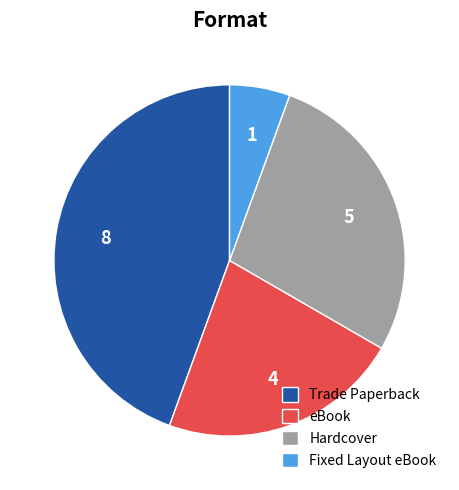

How many slices are in this pie chart?

4